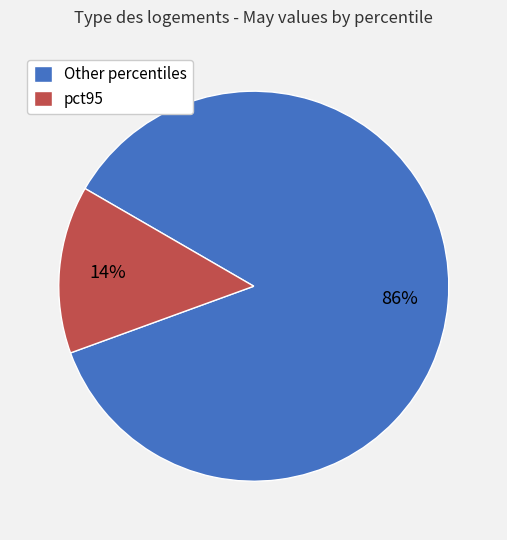

To the nearest percent, what is the difference between the Other percentiles and pct95 slice percentages?

72%